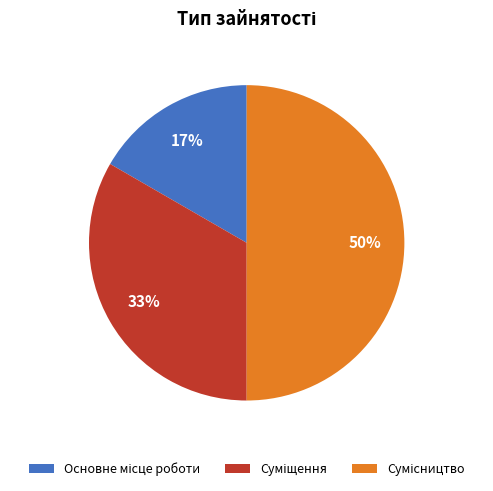

To the nearest percent, what is the average slice percentage?

33%